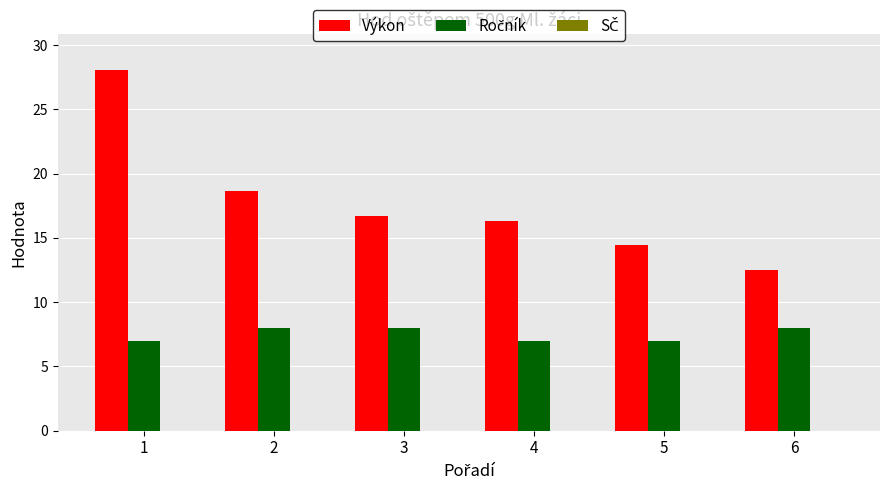

What is the smallest value displayed?

7.0